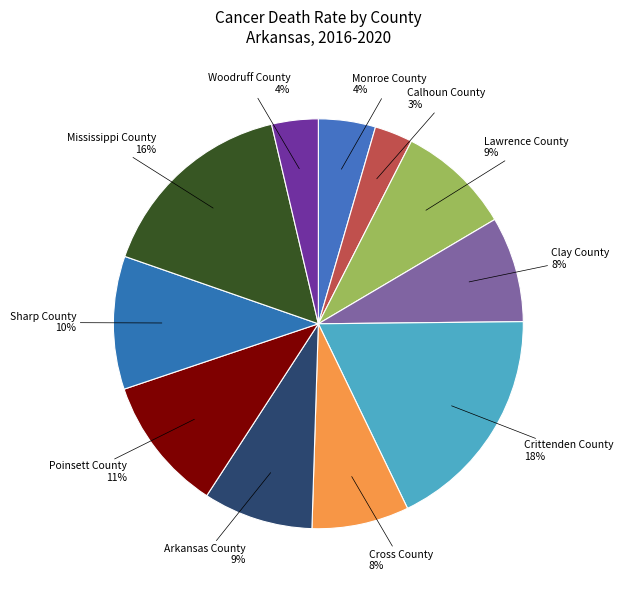

Between Cross County and Monroe County, which is larger?

Cross County